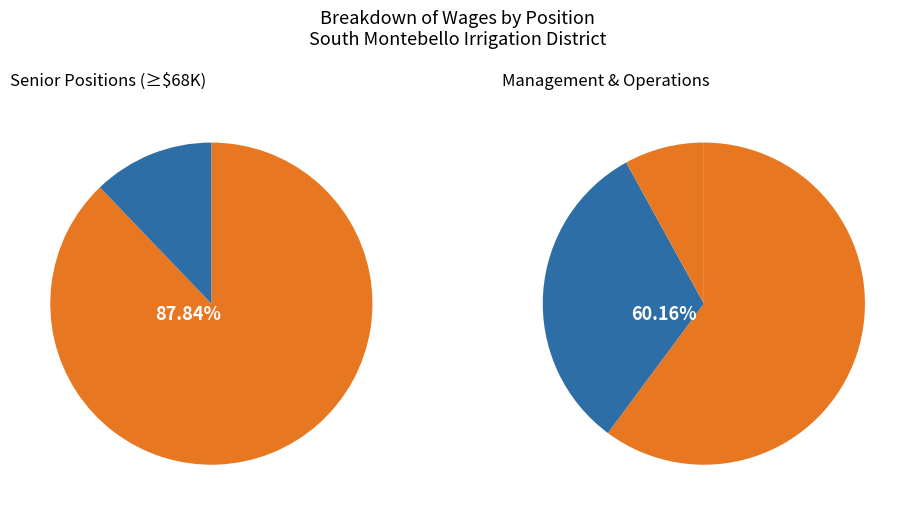

Which slice is the largest?

General Manager (325664)